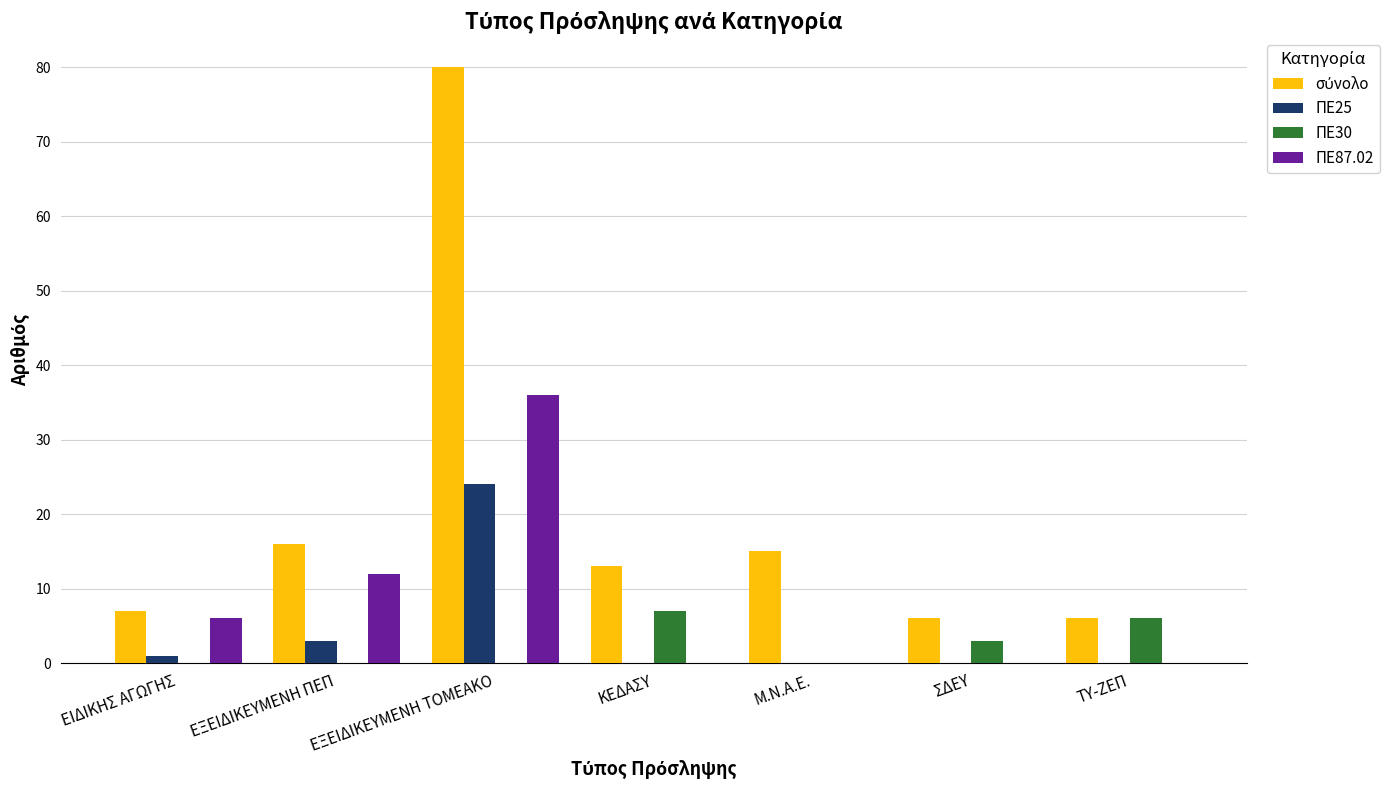

Which category has the highest value across all series?

ΕΞΕΙΔΙΚΕΥΜΕΝΗ ΤΟΜΕΑΚΟ